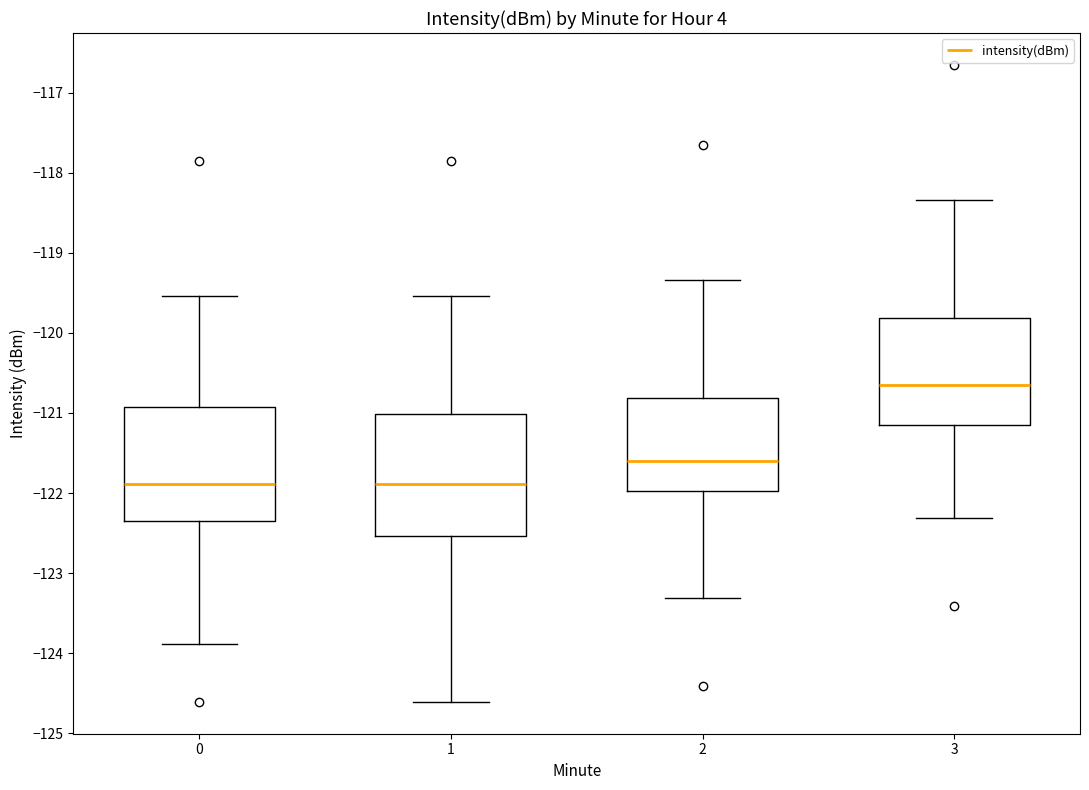

Reading left to right, transcribe this box plot: for each box, give where its median line is, the range the box spans, and where its two whiskers end, as read against the y-axis. The values are not printed on the chart, so give them approximately, as read against the axis.

0: median -121.9, box -122.4 to -120.9, whiskers -123.9 to -119.5
1: median -121.9, box -122.5 to -121.0, whiskers -124.6 to -119.5
2: median -121.6, box -122.0 to -120.8, whiskers -123.3 to -119.3
3: median -120.7, box -121.2 to -119.8, whiskers -122.3 to -118.3